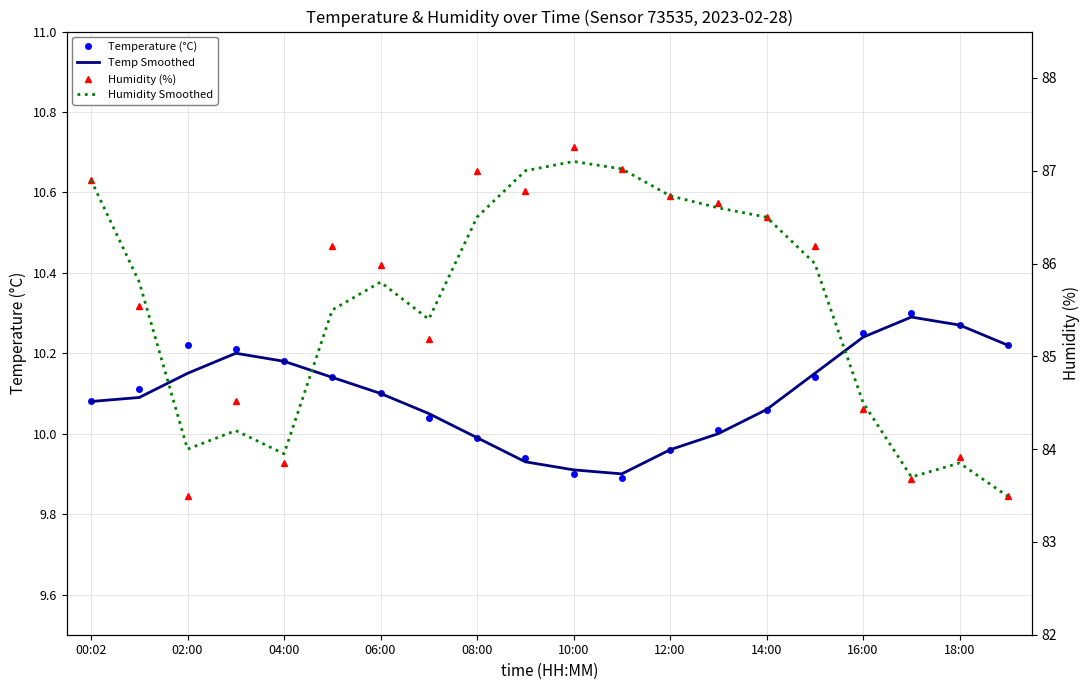

Reading left to right, extract all data points from this chart.

Temperature (°C): 10.1	10.1	10.2	10.2	10.2	10.1	10.1	10.0	10.0	9.9	9.9	9.9	10.0	10.0	10.1	10.1	10.2	10.3	10.3	10.2
Temp Smoothed: 10.1	10.1	10.2	10.2	10.2	10.1	10.1	10.1	10.0	9.9	9.9	9.9	10.0	10.0	10.1	10.2	10.2	10.3	10.3	10.2
Humidity (%): 86.9	85.5	83.5	84.5	83.8	86.2	86.0	85.2	87.0	86.8	87.3	87.0	86.7	86.7	86.5	86.2	84.4	83.7	83.9	83.5
Humidity Smoothed: 86.9	85.8	84.0	84.2	84.0	85.5	85.8	85.4	86.5	87.0	87.1	87.0	86.7	86.6	86.5	86.0	84.5	83.7	83.8	83.5